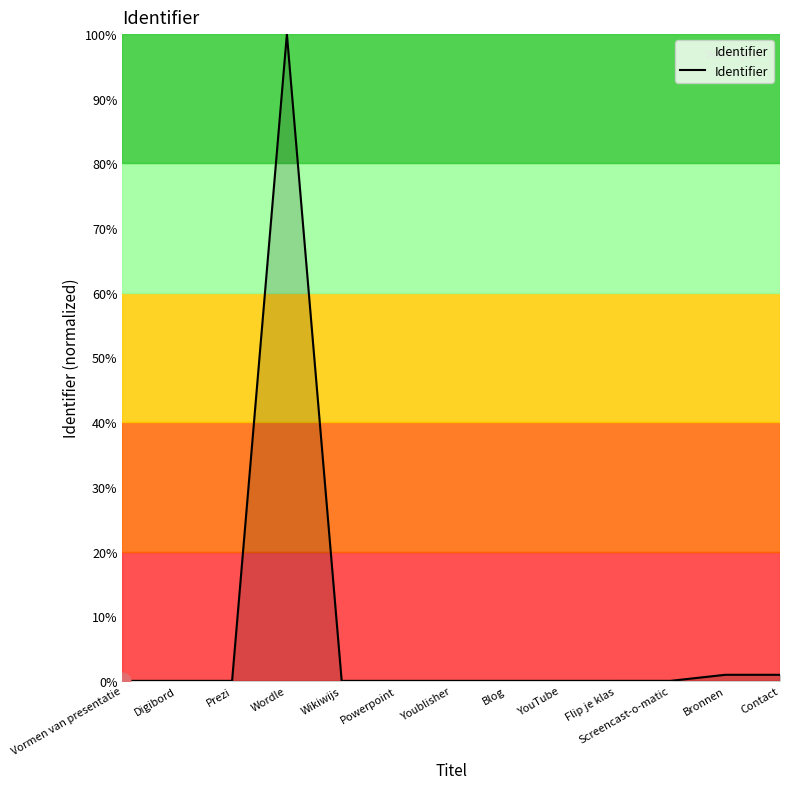

Does the chart display data point markers on the line(s)?

No